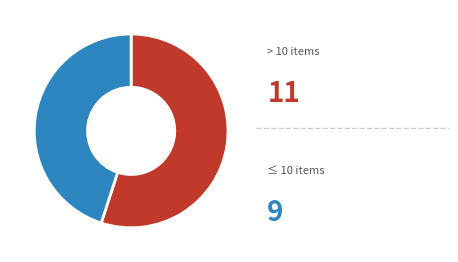

Is there any slice that represents more than half of the pie?

Yes